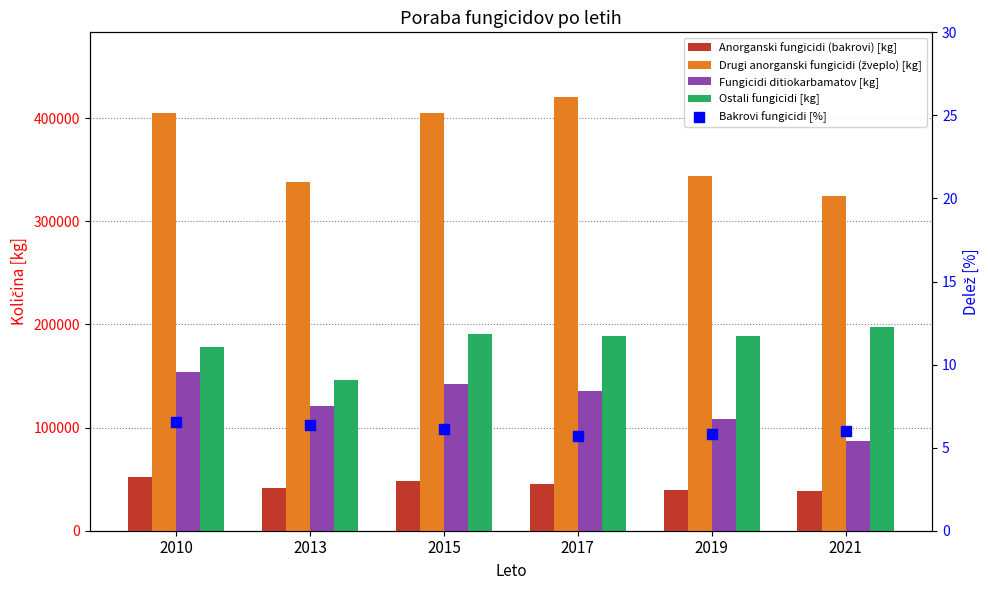

Which series has the largest total across all categories?

Drugi anorganski fungicidi (žveplo) [kg]